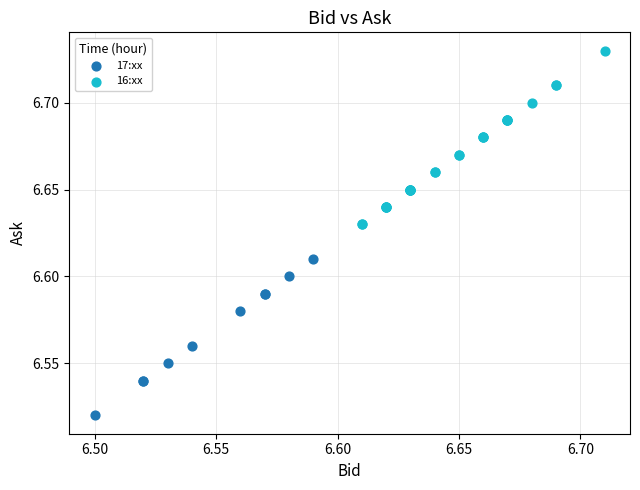

Which series reaches the minimum Y coordinate?

17:xx